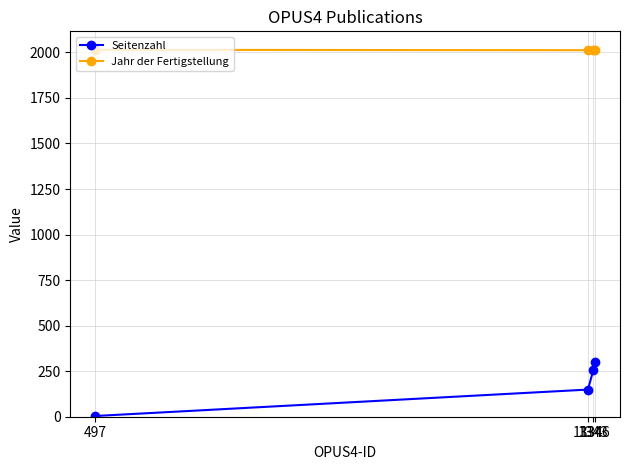

Count the Seitenzahl values in the range 149 to 301.

3